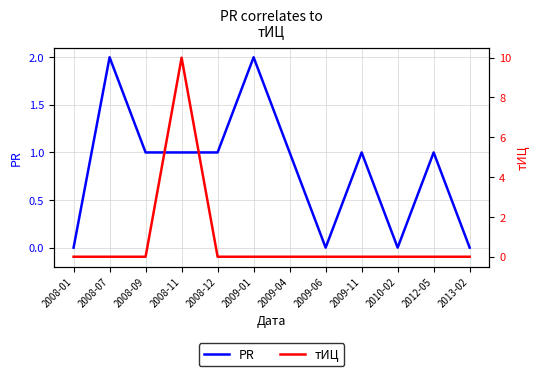

At which label does PR reach its minimum?

2008-01